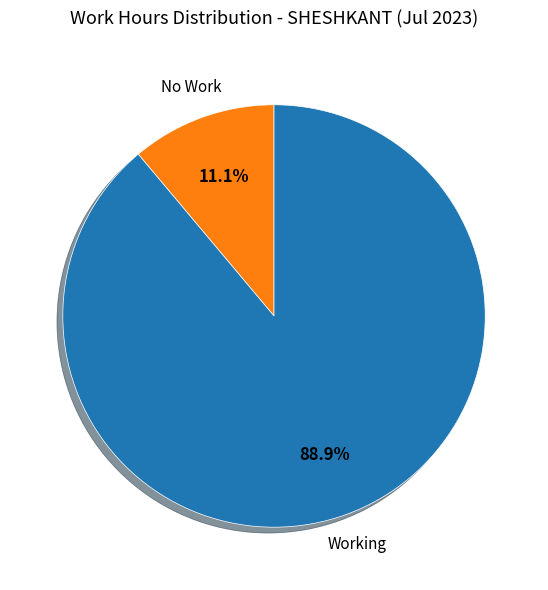

Which category has the biggest portion of the pie?

Working